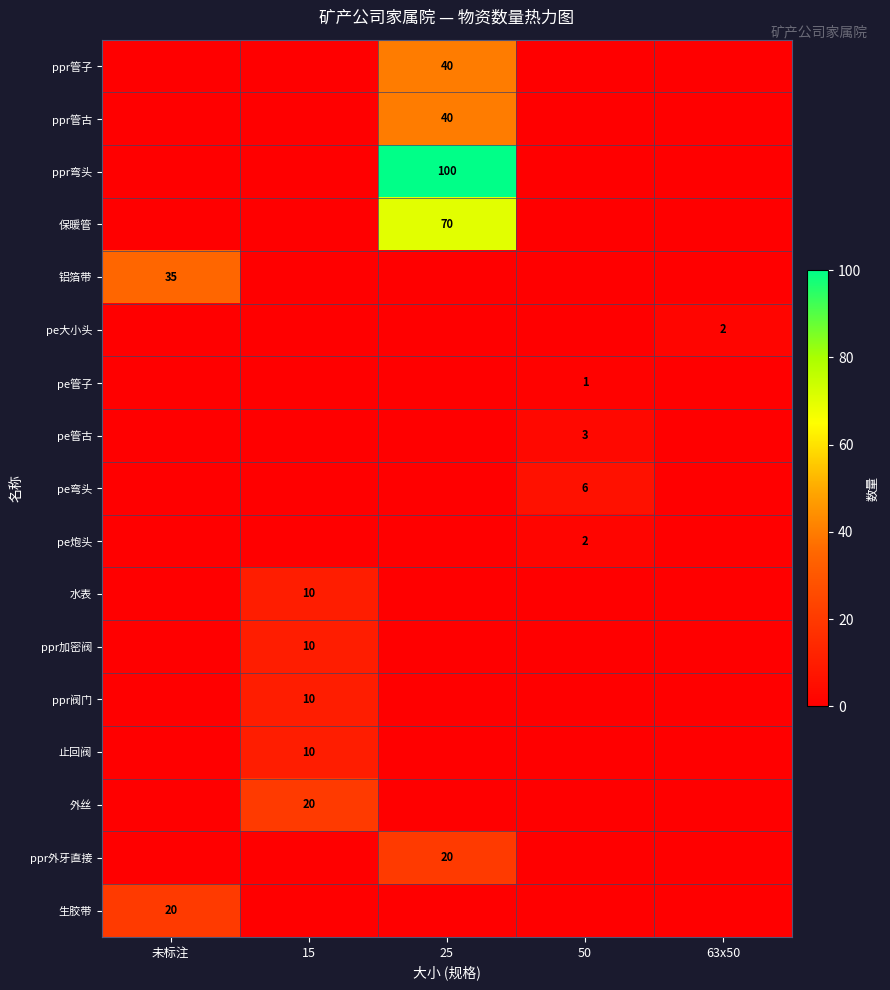

The 水表 series shows 4 at 15. True or false?

False